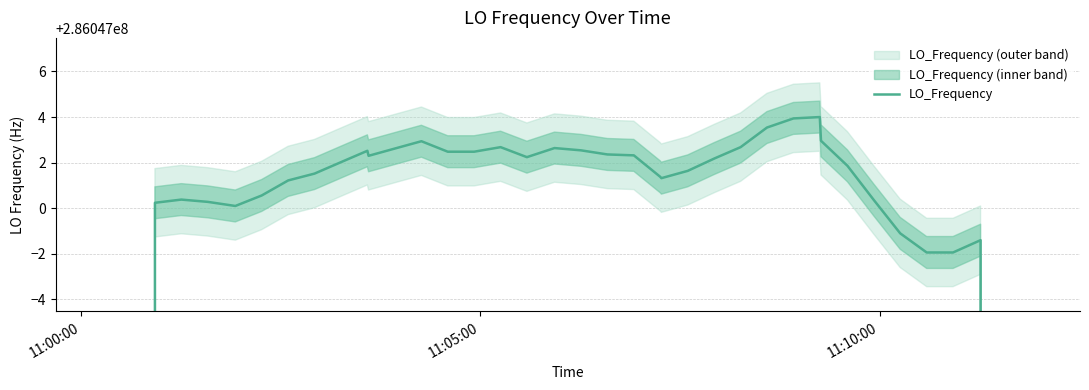

What is the maximum value shown in the chart?

286047004.0